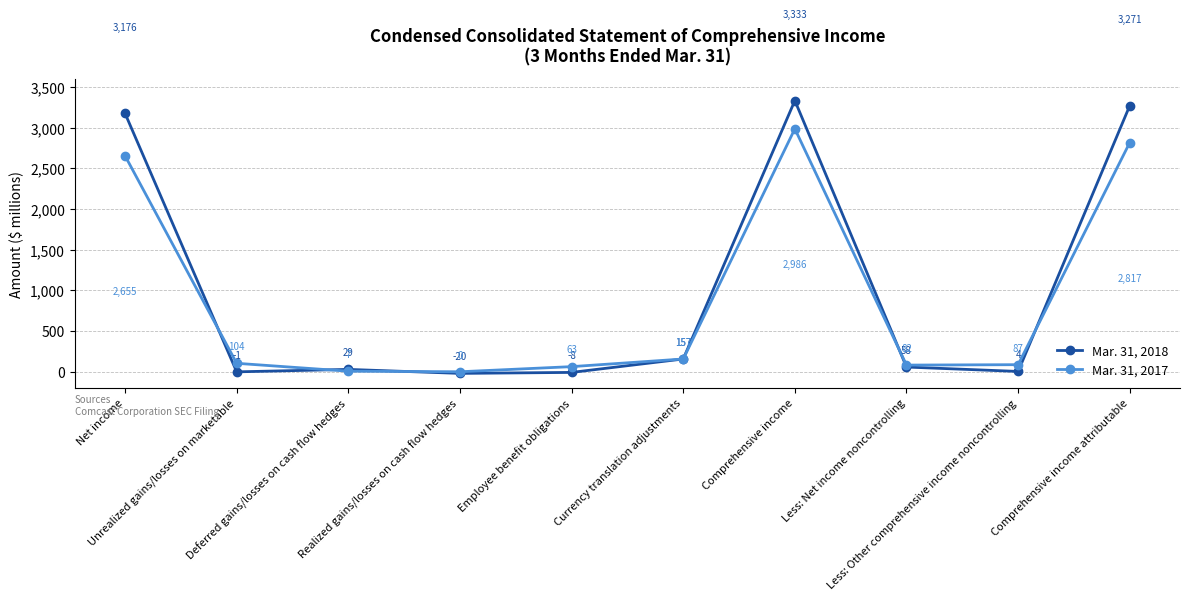

At how many categories does at least one series exceed 2798?

3